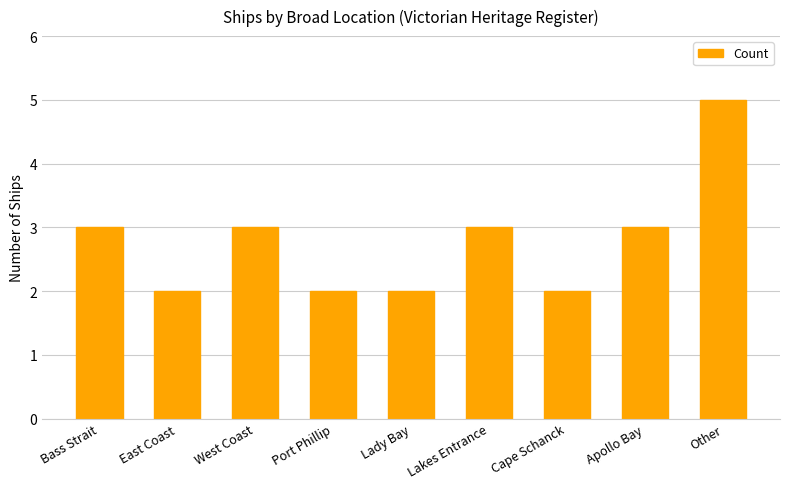

What is the value of the 8th bar from the left?

3